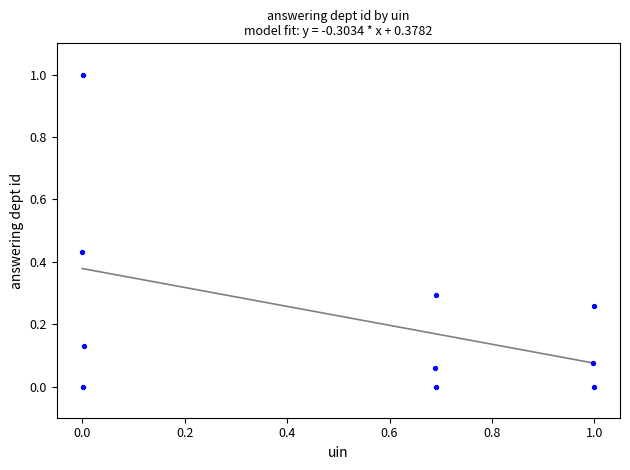

What is the range of Y values (max minus min)?

1.0